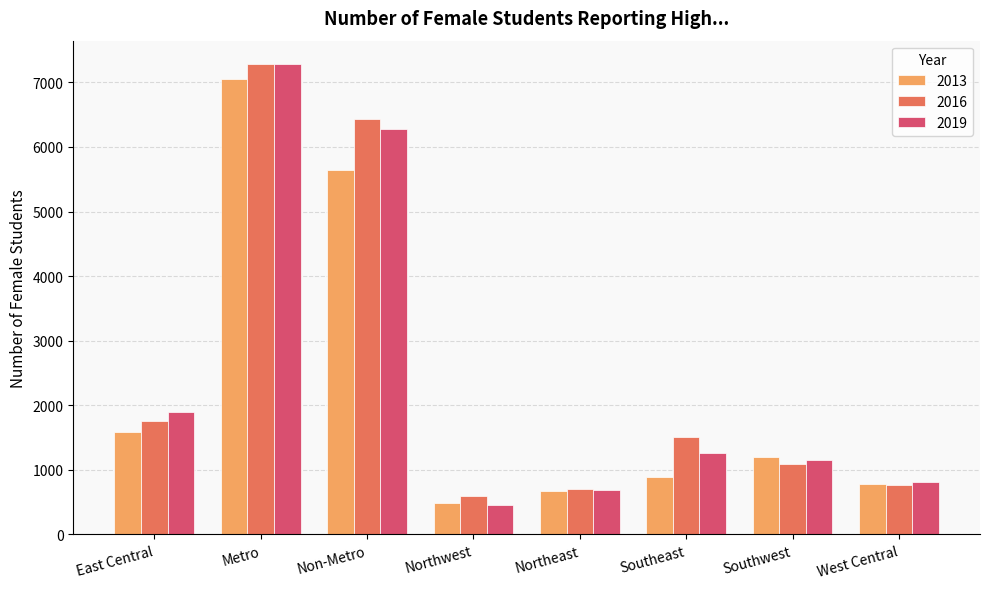

True or false: 2019 has a value of 6285 at Non-Metro.

True